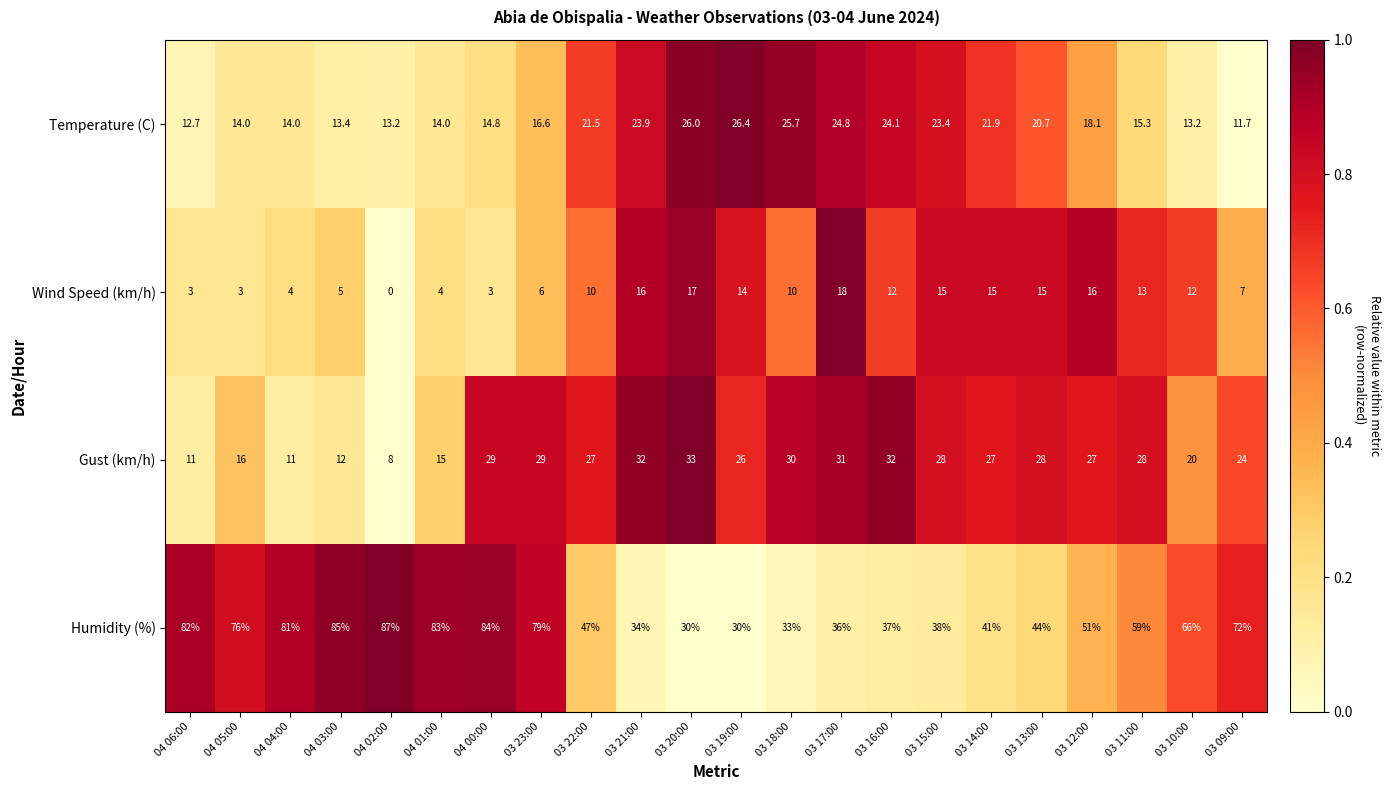

Which series has the widest spread of values?

Humidity (%)